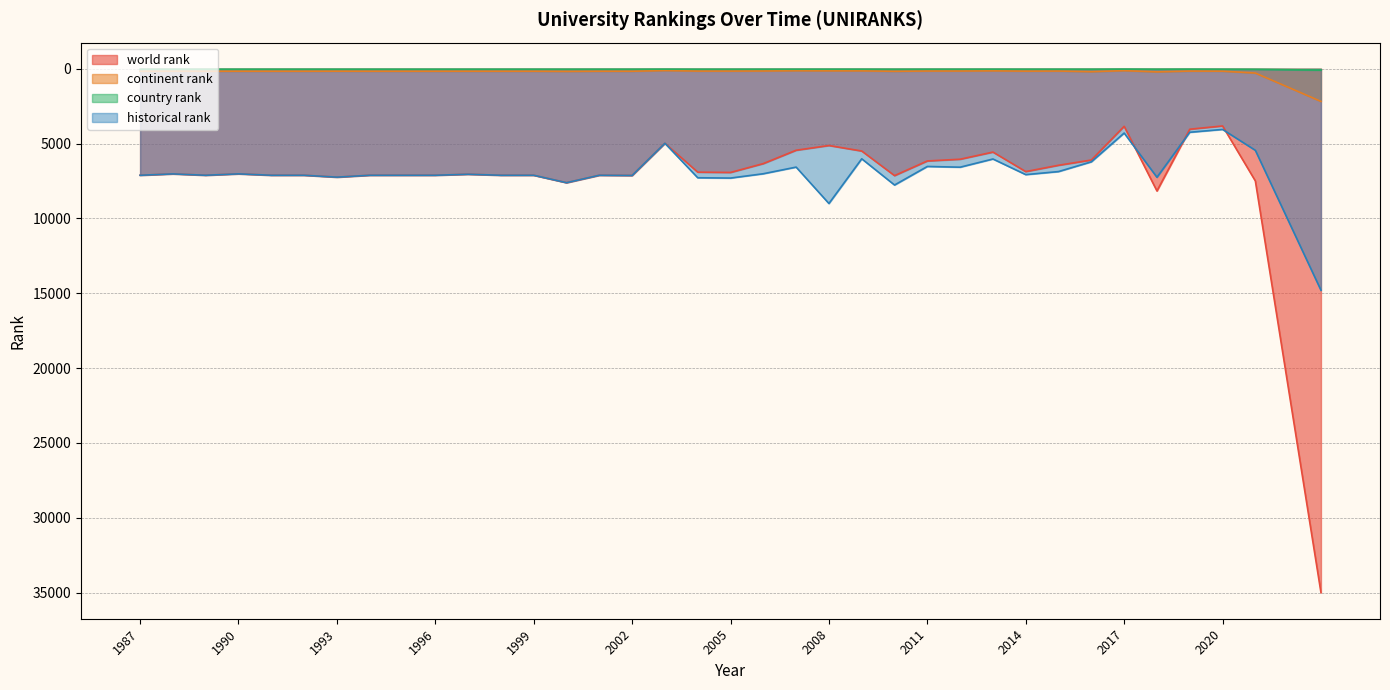

Reading left to right, what are all the values shown in this chart?

world rank: 1987=7114.0	1988=7023.0	1989=7114.0	1990=7021.0	1991=7114.0	1992=7114.0	1993=7241.0	1994=7114.0	1995=7114.0	1996=7114.0	1997=7046.0	1998=7114.0	1999=7114.0	2000=7611.0	2001=7114.0	2002=7129.0	2003=4977.0	2004=6907.0	2005=6927.0	2006=6334.0	2007=5442.0	2008=5126.0	2009=5494.0	2010=7138.0	2011=6158.0	2012=6043.0	2013=5565.0	2014=6869.0	2015=6446.0	2016=6096.0	2017=3843.0	2018=8164.0	2019=4037.0	2020=3819.0	2021=7495.0	2023=35001.0
continent rank: 1987=161.0	1988=157.0	1989=161.0	1990=160.0	1991=161.0	1992=161.0	1993=158.0	1994=161.0	1995=161.0	1996=161.0	1997=160.0	1998=161.0	1999=161.0	2000=172.0	2001=161.0	2002=162.0	2003=115.0	2004=150.0	2005=150.0	2006=143.0	2007=126.0	2008=133.0	2009=135.0	2010=166.0	2011=146.0	2012=146.0	2013=134.0	2014=155.0	2015=148.0	2016=192.0	2017=123.0	2018=205.0	2019=152.0	2020=158.0	2021=284.0	2023=2179.0
country rank: 1987=30.0	1988=30.0	1989=30.0	1990=30.0	1991=30.0	1992=30.0	1993=30.0	1994=30.0	1995=30.0	1996=30.0	1997=30.0	1998=30.0	1999=30.0	2000=31.0	2001=30.0	2002=30.0	2003=24.0	2004=30.0	2005=30.0	2006=29.0	2007=28.0	2008=27.0	2009=28.0	2010=32.0	2011=29.0	2012=29.0	2013=27.0	2014=29.0	2015=29.0	2016=30.0	2017=20.0	2018=30.0	2019=24.0	2020=30.0	2021=37.0	2023=87.0
historical rank: 1987=7114.0	1988=7023.0	1989=7114.0	1990=7021.0	1991=7114.0	1992=7114.0	1993=7241.0	1994=7114.0	1995=7114.0	1996=7114.0	1997=7046.0	1998=7114.0	1999=7114.0	2000=7611.0	2001=7114.0	2002=7129.0	2003=4977.0	2004=7280.5	2005=7301.0	2006=7012.0	2007=6569.5	2008=9002.5	2009=6014.0	2010=7766.5	2011=6526.5	2012=6574.5	2013=6027.5	2014=7071.5	2015=6867.5	2016=6215.5	2017=4293.0	2018=7249.5	2019=4240.5	2020=4050.5	2021=5449.3	2023=14799.3